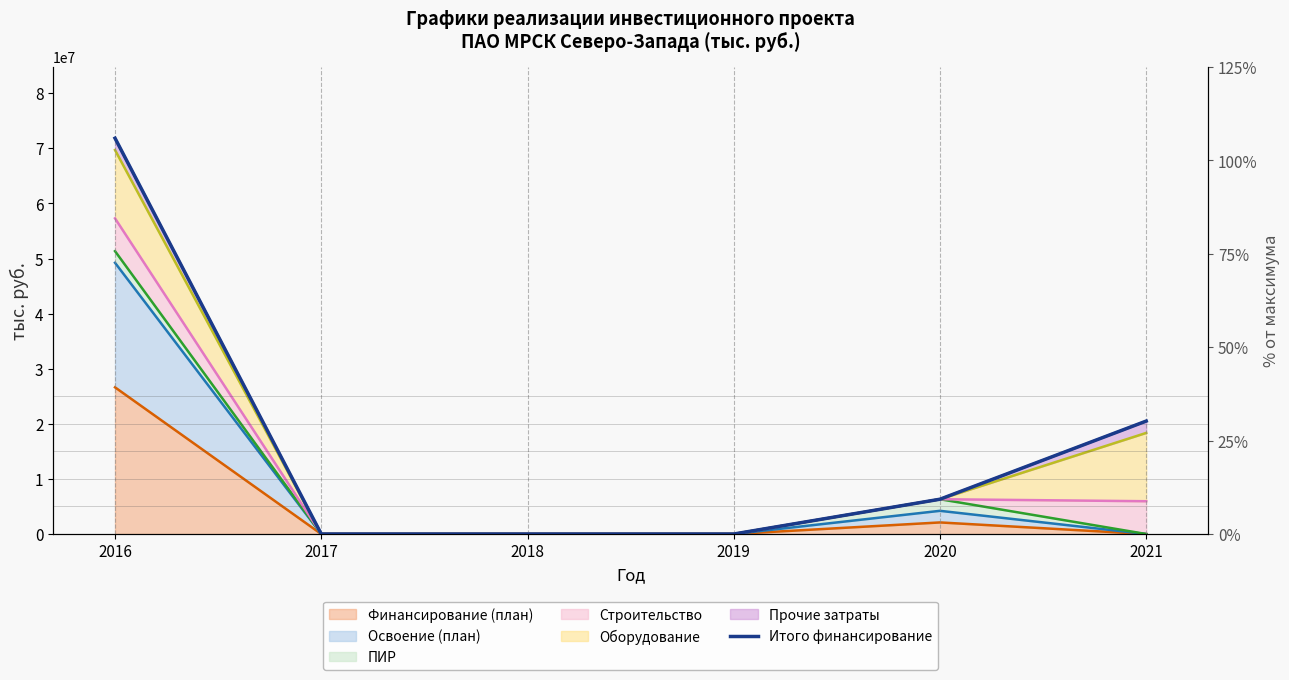

The value at 2021 is 20497771. True or false?

True